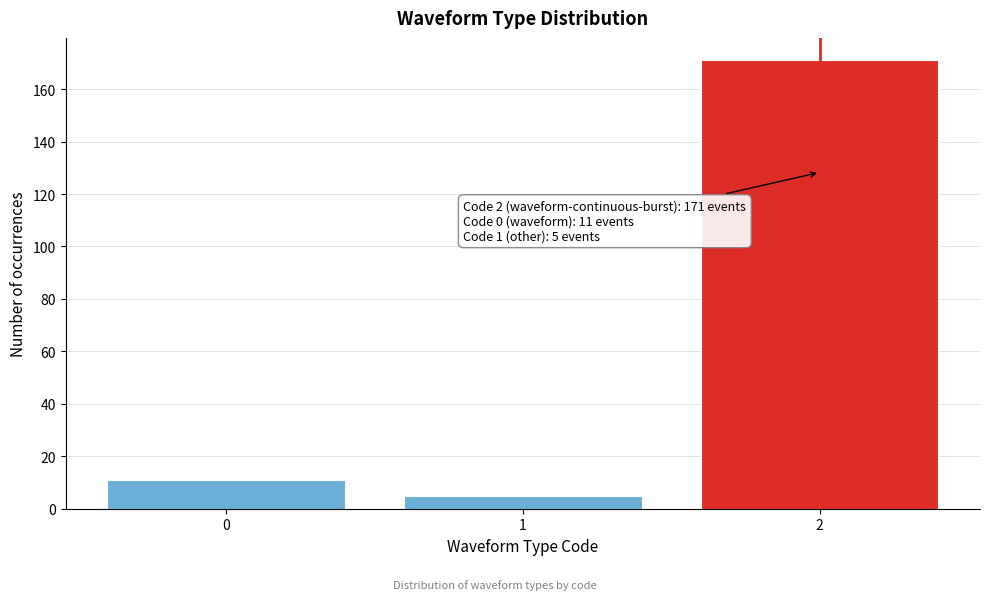

Reading left to right, transcribe all the data shown in this chart.

0=11	1=5	2=171